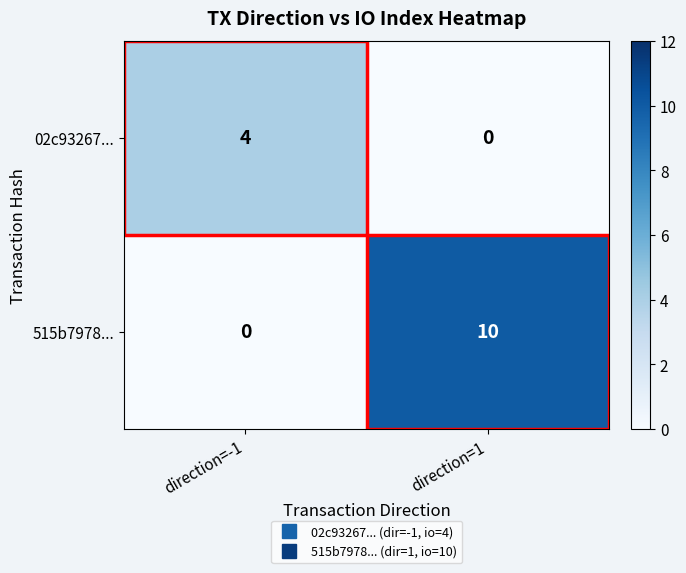

What is the difference between the highest and lowest values at direction=1?

10